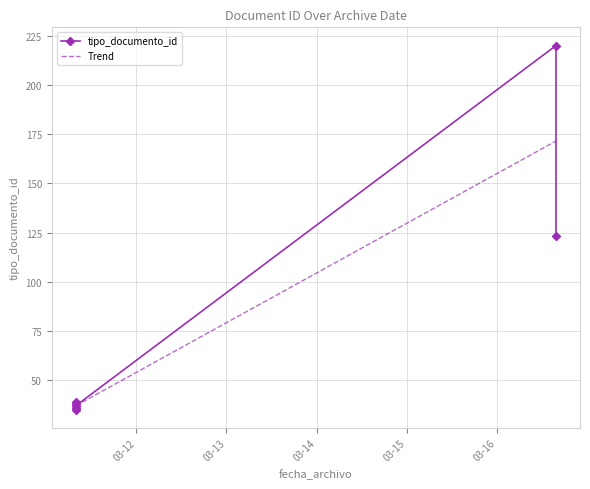

What is the change in value from 2022-03-11 07:51:34 to 2022-03-11 07:51:34?

+1